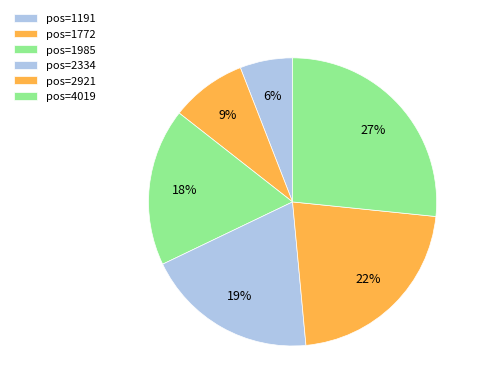

Is there any slice that represents more than half of the pie?

No